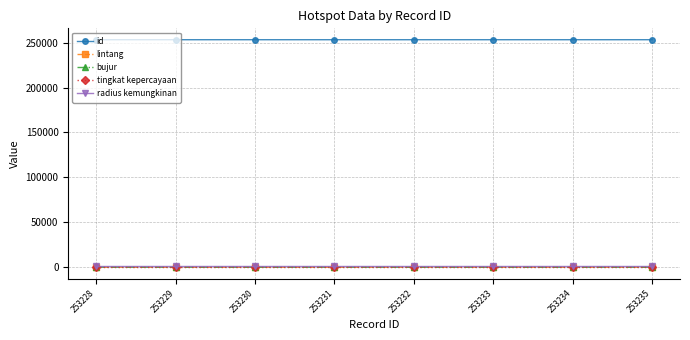

True or false: bujur and radius kemungkinan intersect in this chart.

False